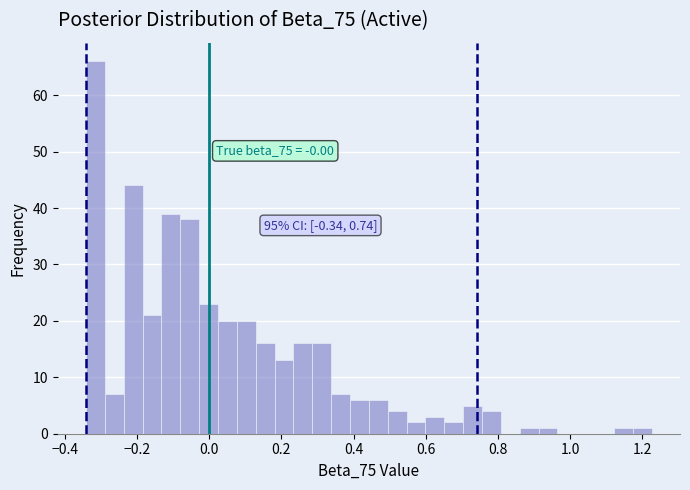

Around what value on the x-axis is the tallest bar? Give the approximate position of its centre, as read against the axis.

-0.32